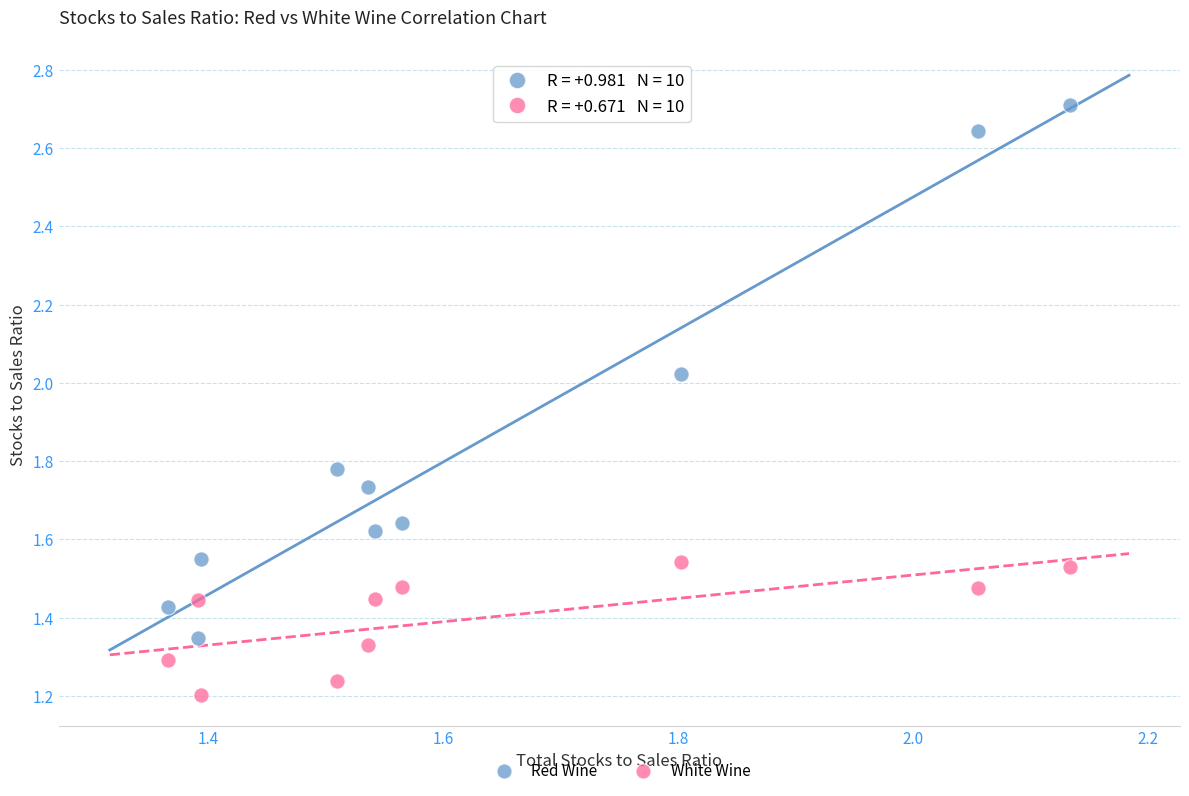

Across all data points, what is the range of X values (max minus min)?

0.8